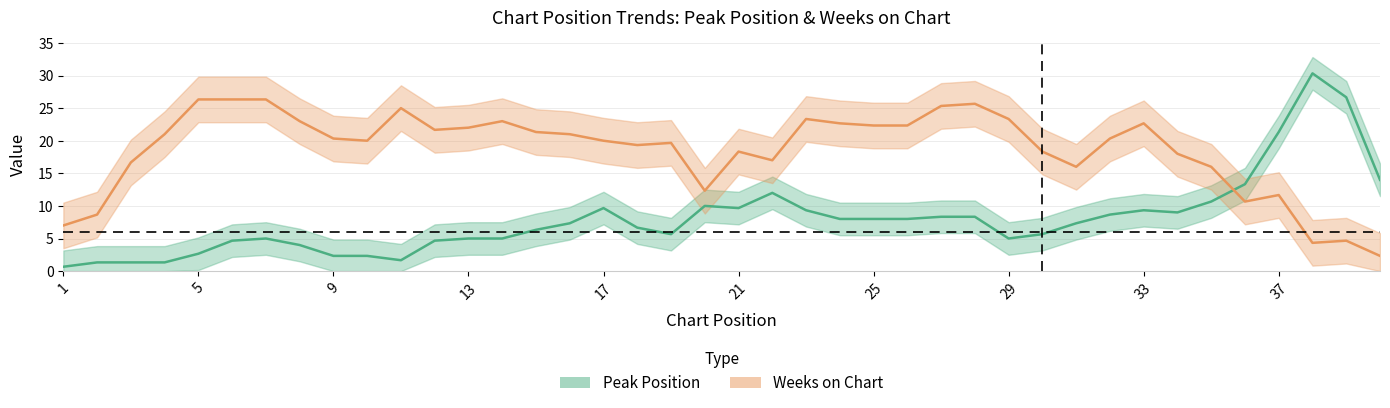

What are all the series names shown in the legend?

Peak Position, Weeks on Chart